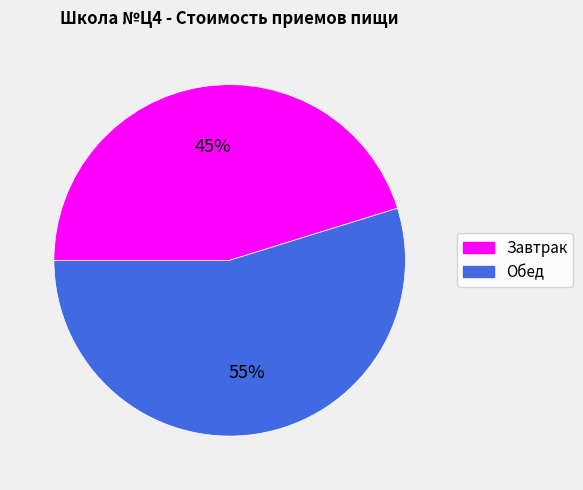

Combined, do Завтрак and Обед account for over 50%?

Yes